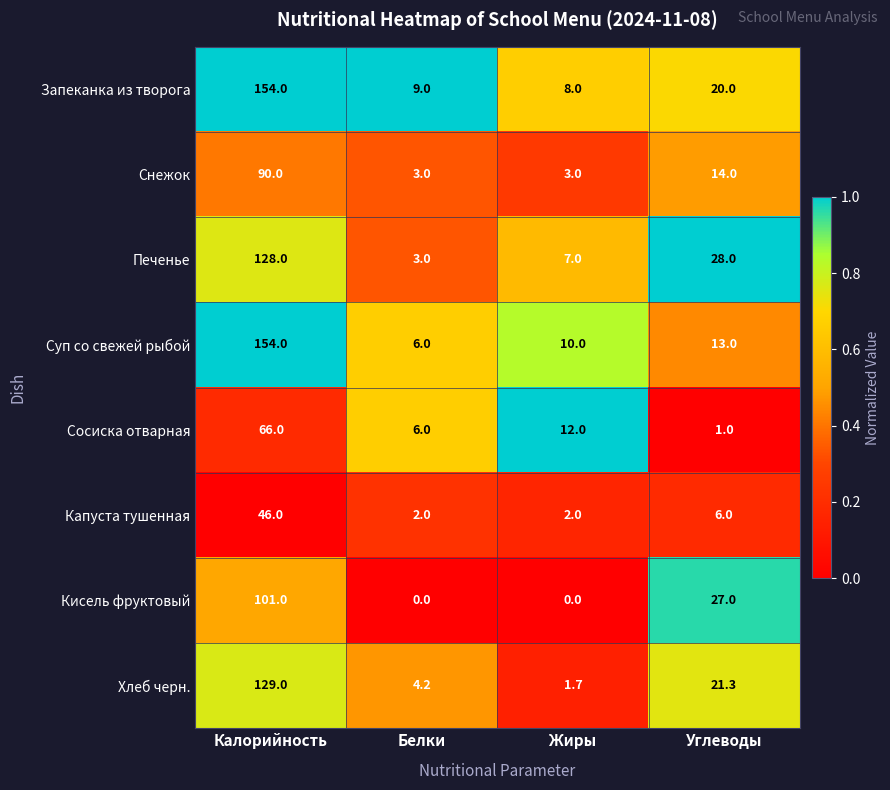

The value of Хлеб черн. at Белки is 7.4. True or false?

False